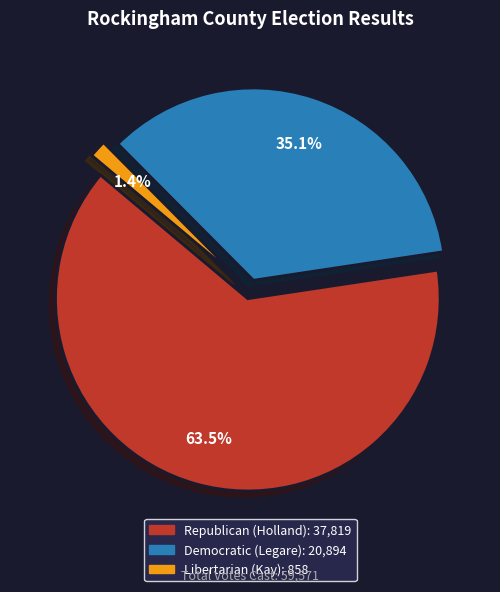

What is the change in value from Republican (Holland) to Libertarian (Kay)?

-36961